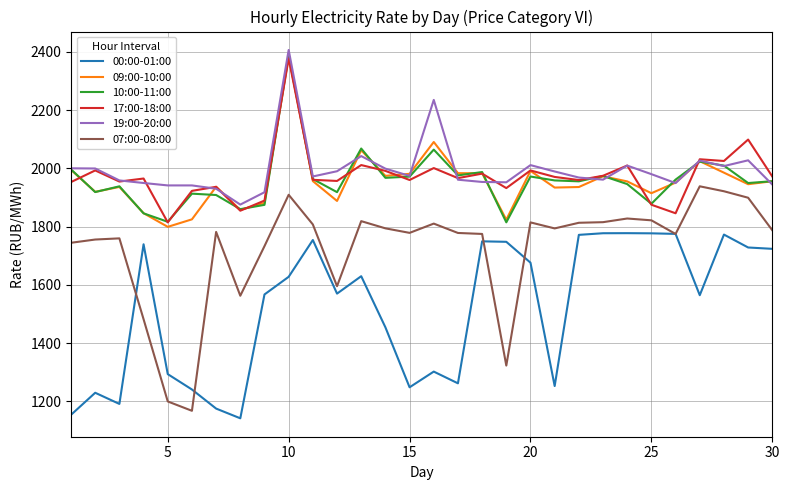

Which series has the largest range (max minus min)?

07:00-08:00